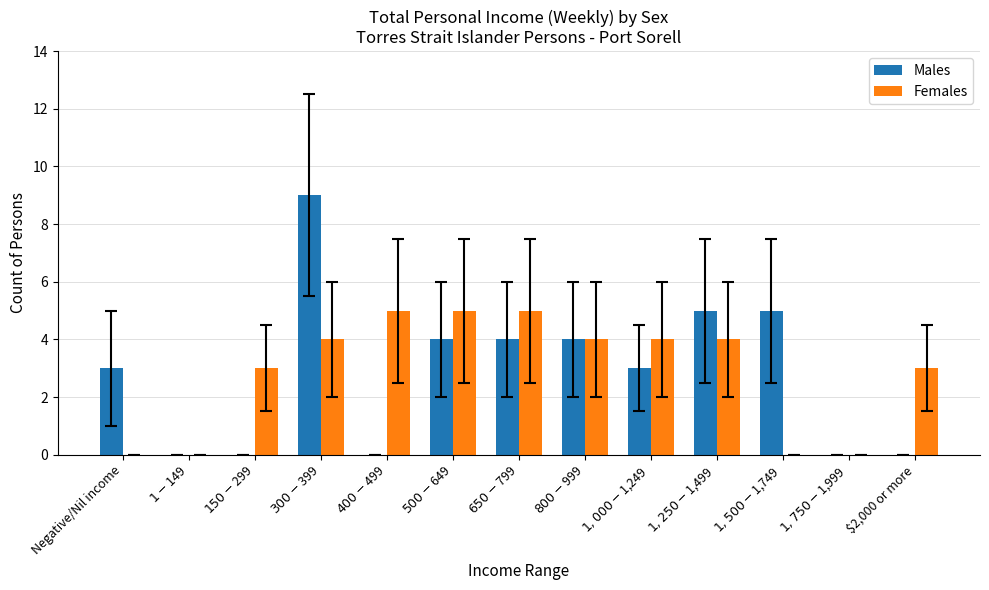

Count the Females values in the range 0 to 4.

10